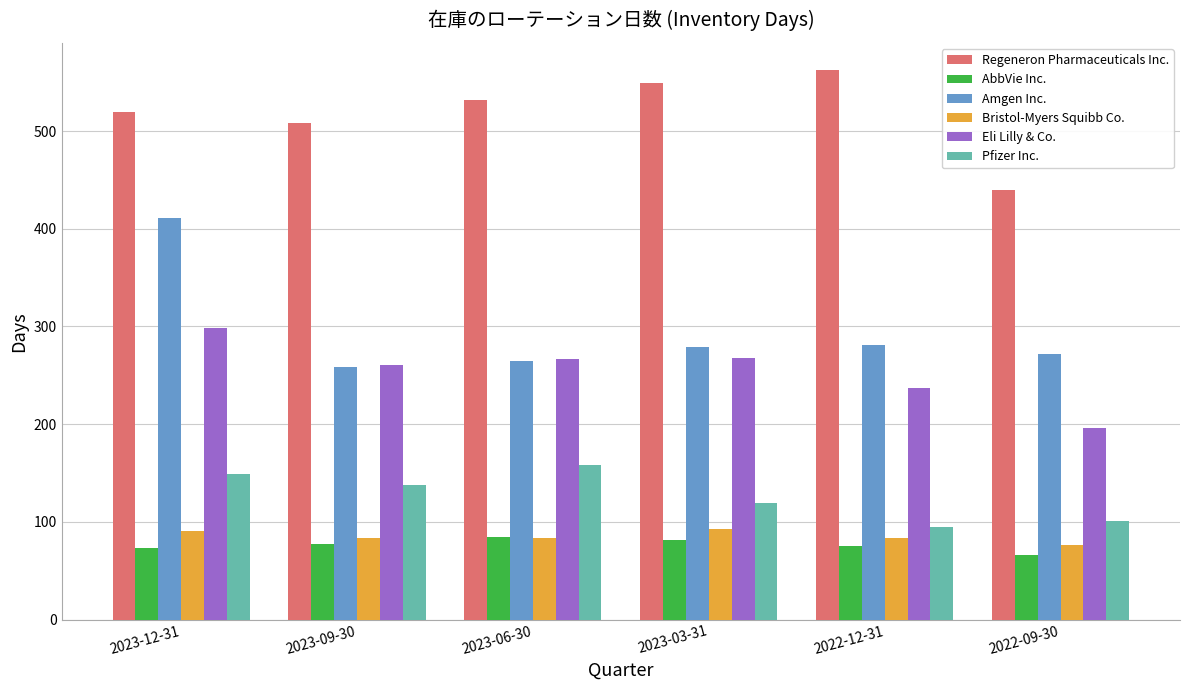

True or false: Eli Lilly & Co. has a value of 40 at 2022-09-30.

False